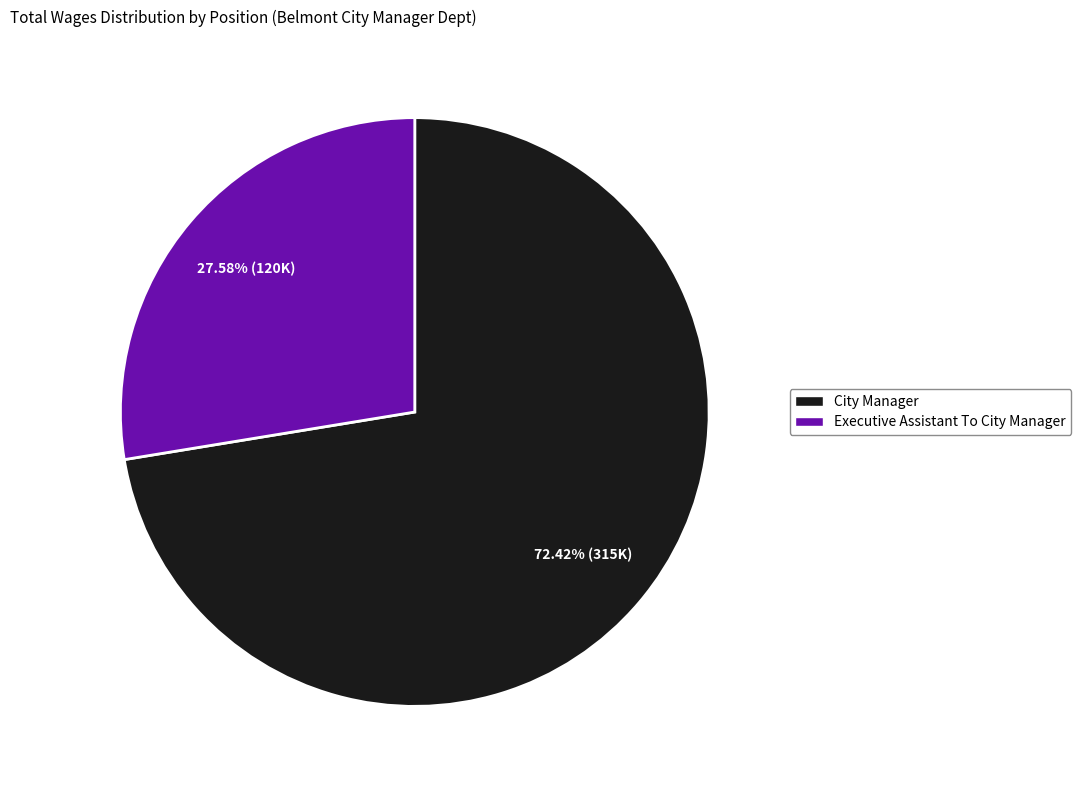

What is the ratio of the value at City Manager to the value at Executive Assistant To City Manager?

2.6